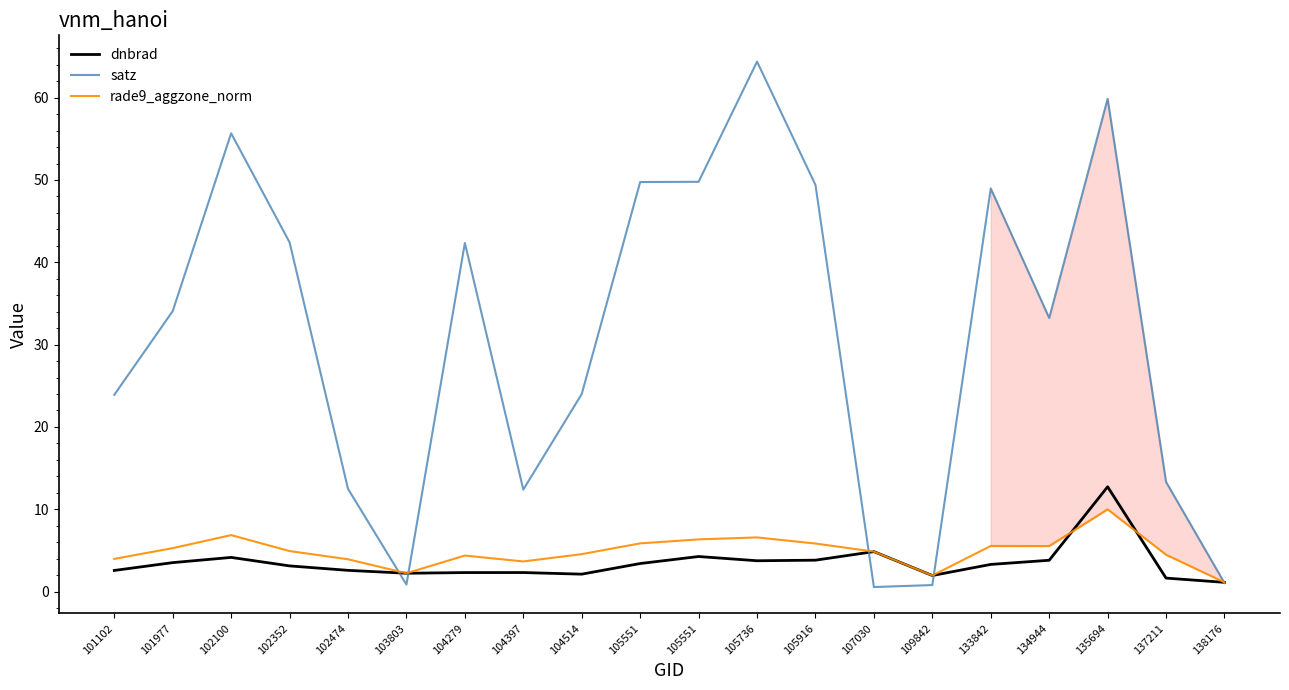

What is the minimum value shown in the chart?

0.5